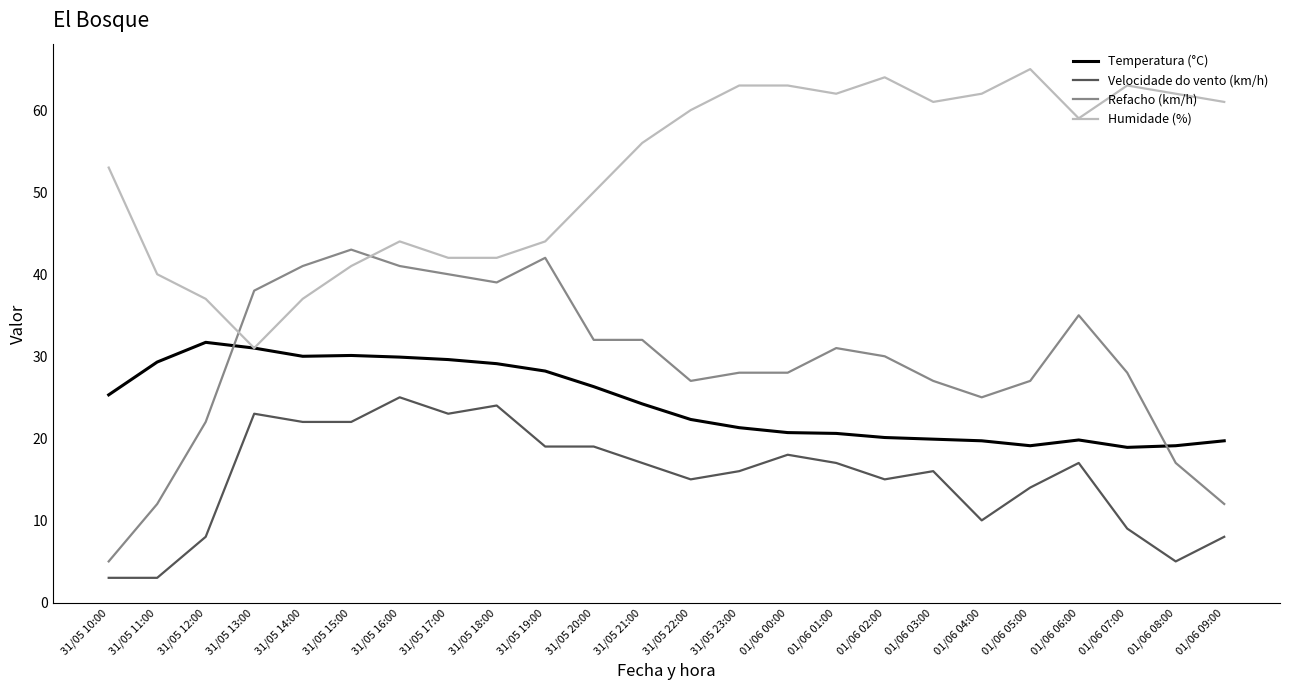

True or false: Refacho (km/h) and Temperatura (°C) cross at least once.

True